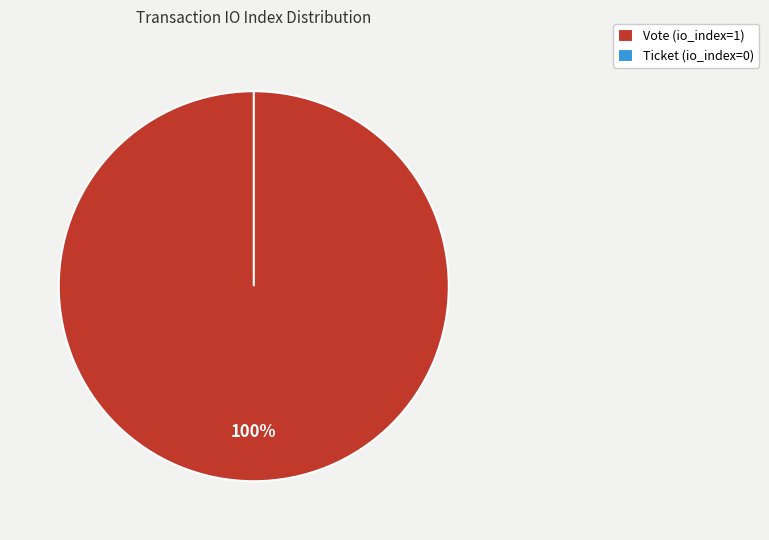

Is it true that Ticket (io_index=0) is 1% of the pie?

False